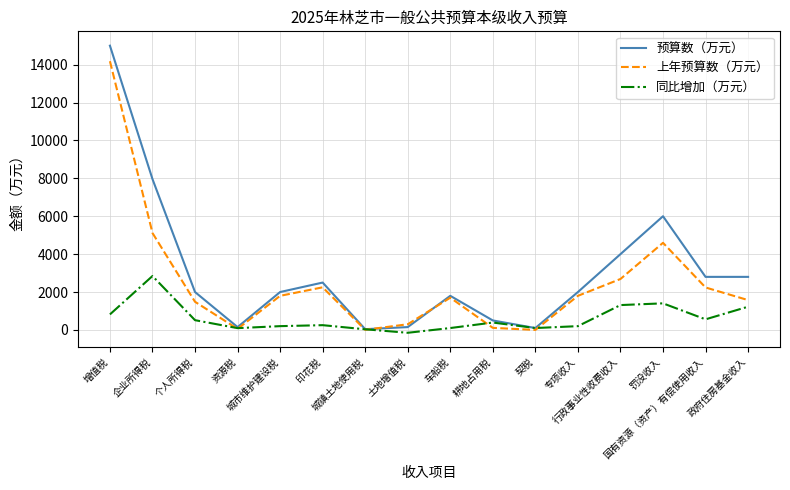

What is the approximate value of 同比增加（万元） at 政府住房基金收入?

1226.0